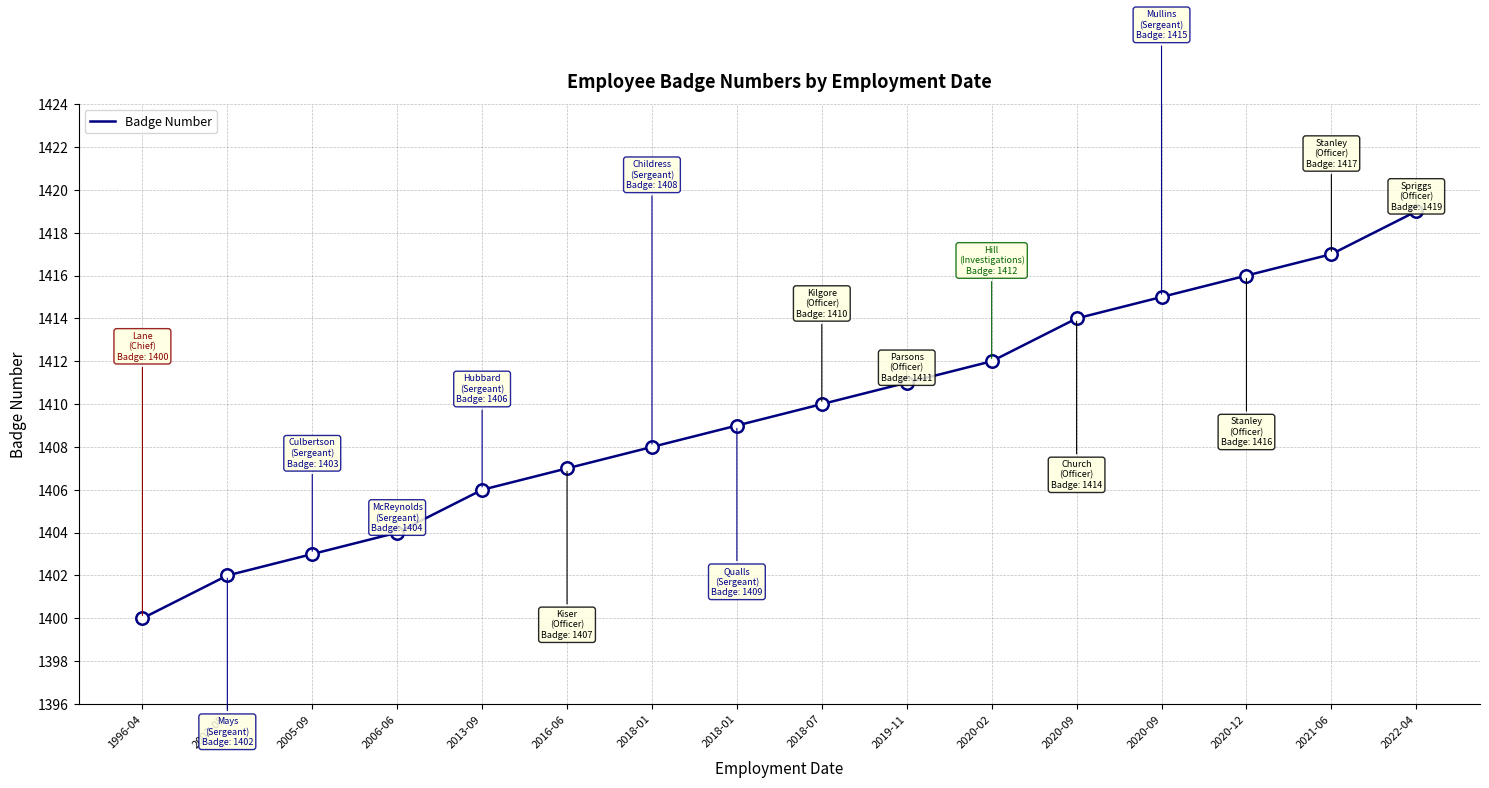

What is the change in value from 2006-06 to 2018-01?

+5